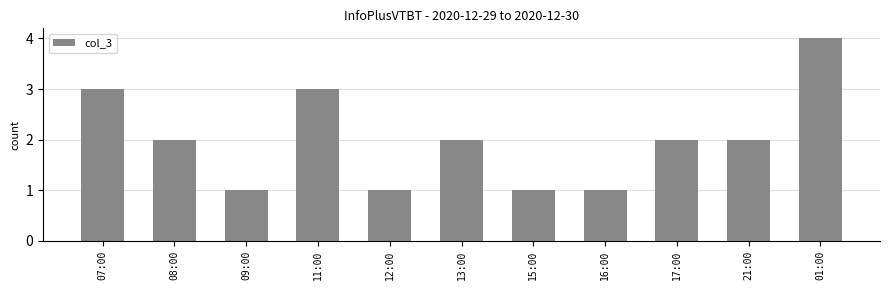

How many values are between 1 and 3?

10